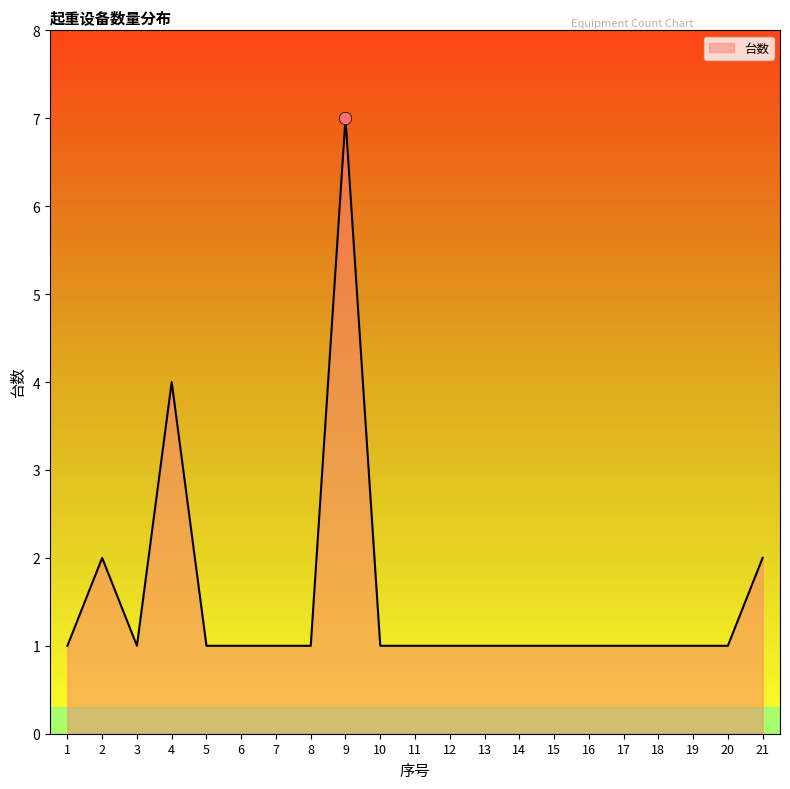

Which has a higher value, 21 or 5?

21